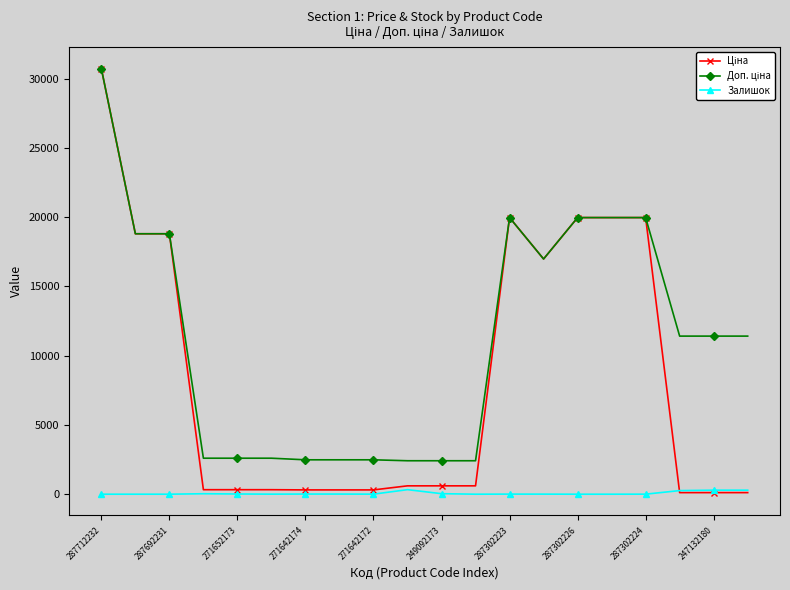

How many data points in Залишок are less than 7?

10